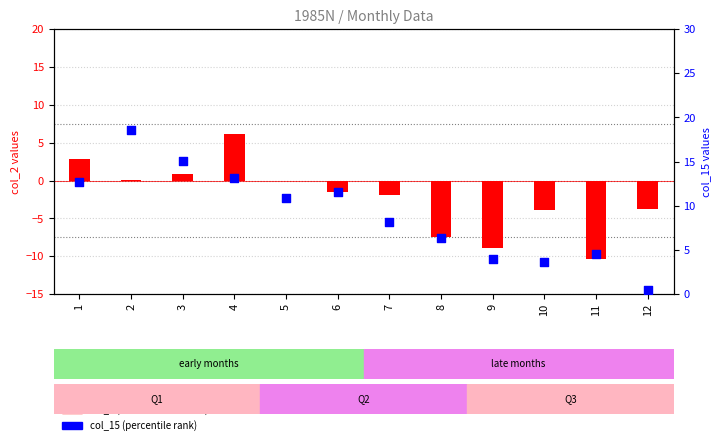

What is the total value across all series at 4?

19.3